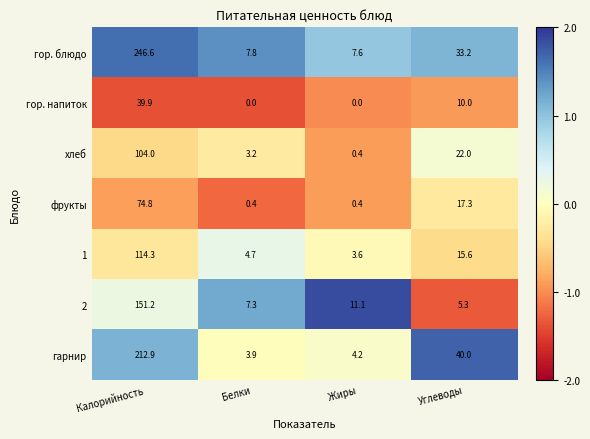

Which series has the largest total across all categories?

гор. блюдо